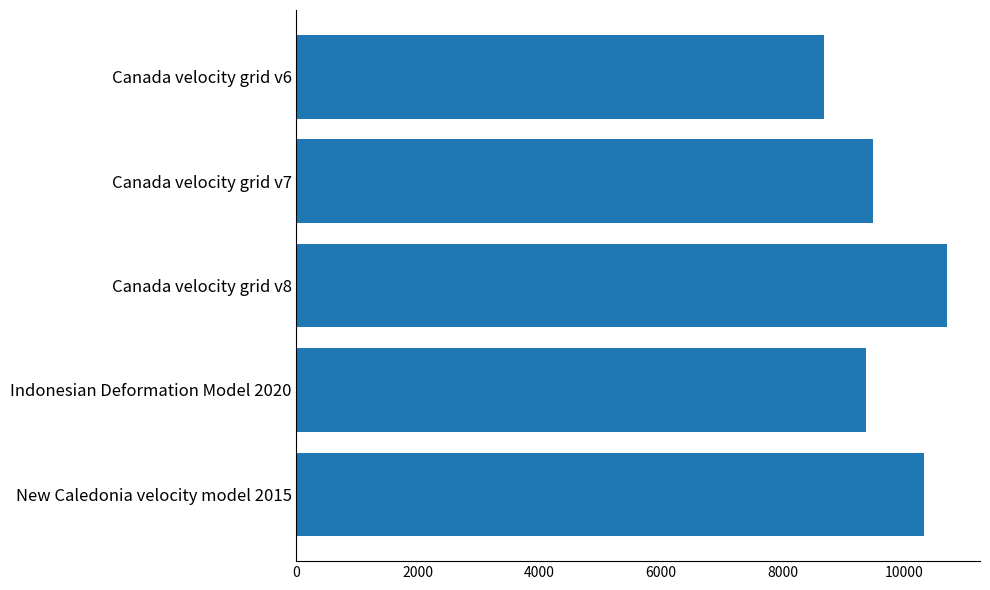

What is the ratio of the value at Canada velocity grid v7 to the value at New Caledonia velocity model 2015?

0.9